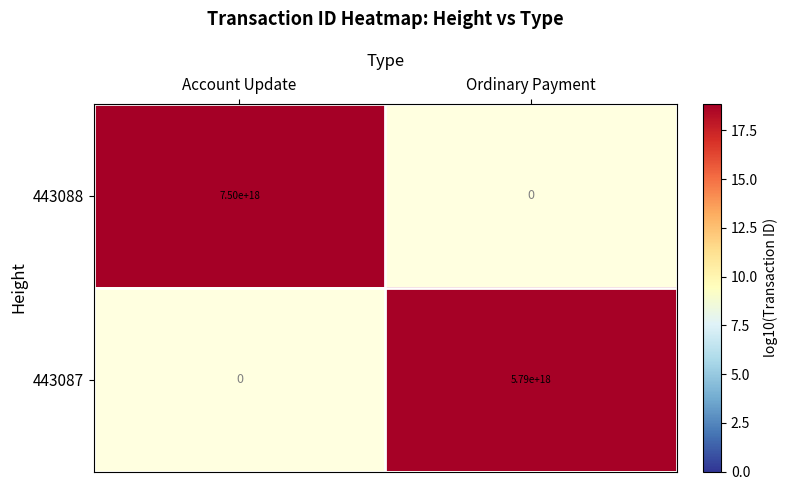

True or false: 443088 has a value of 25.3 at Account Update.

False